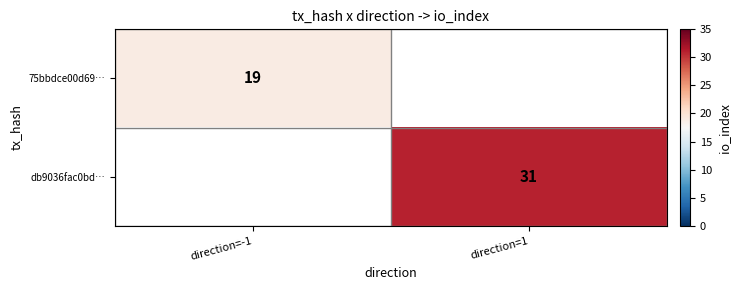

Is the value of 75bbdce00d69… at direction=-1 greater than the value of db9036fac0bd… at direction=1?

No